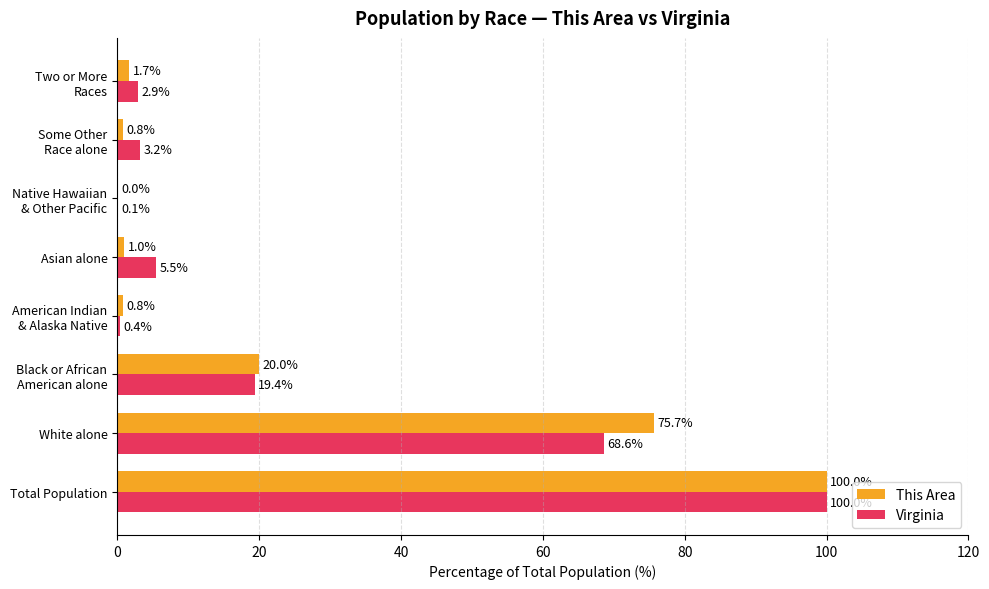

True or false: This Area has a value of 21.3 at Total Population.

False